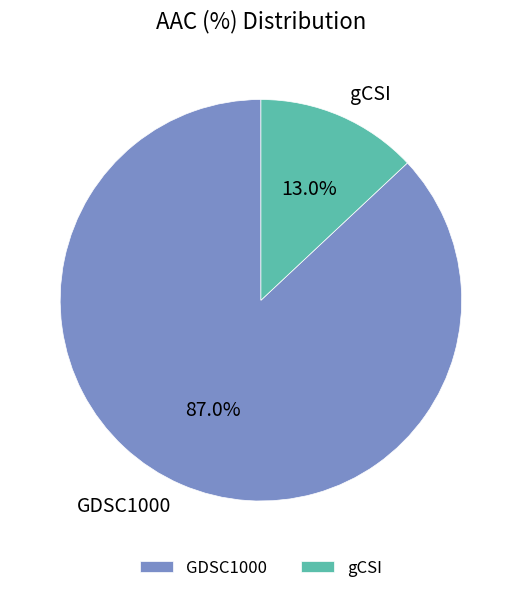

Between GDSC1000 and gCSI, which is larger?

GDSC1000